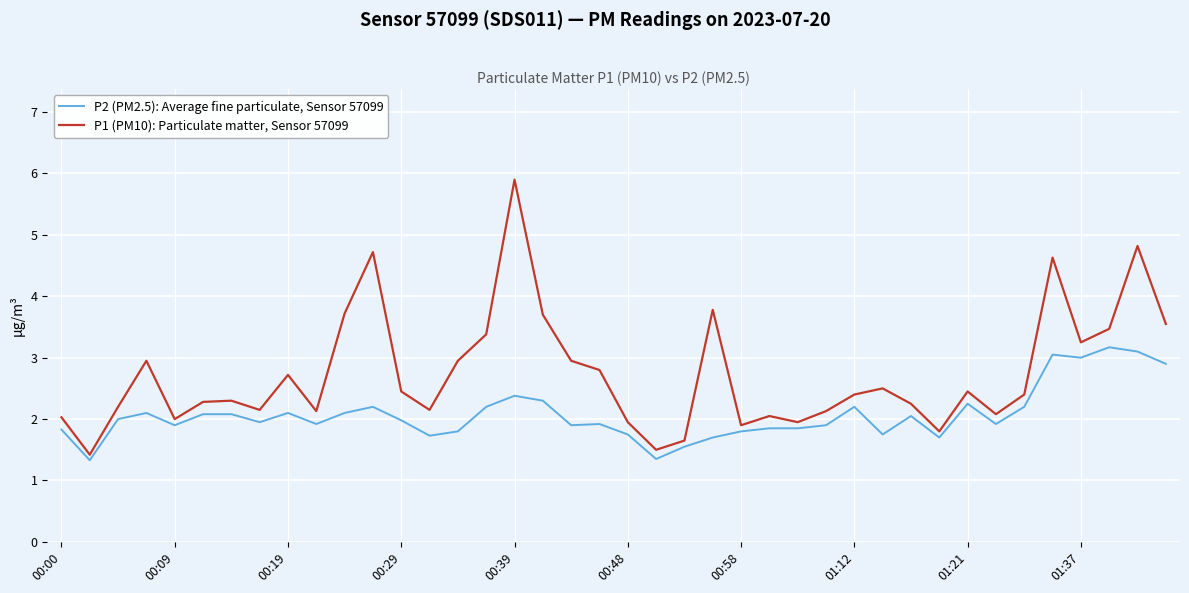

Which series has the largest total across all categories?

P1 (PM10): Particulate matter, Sensor 57099